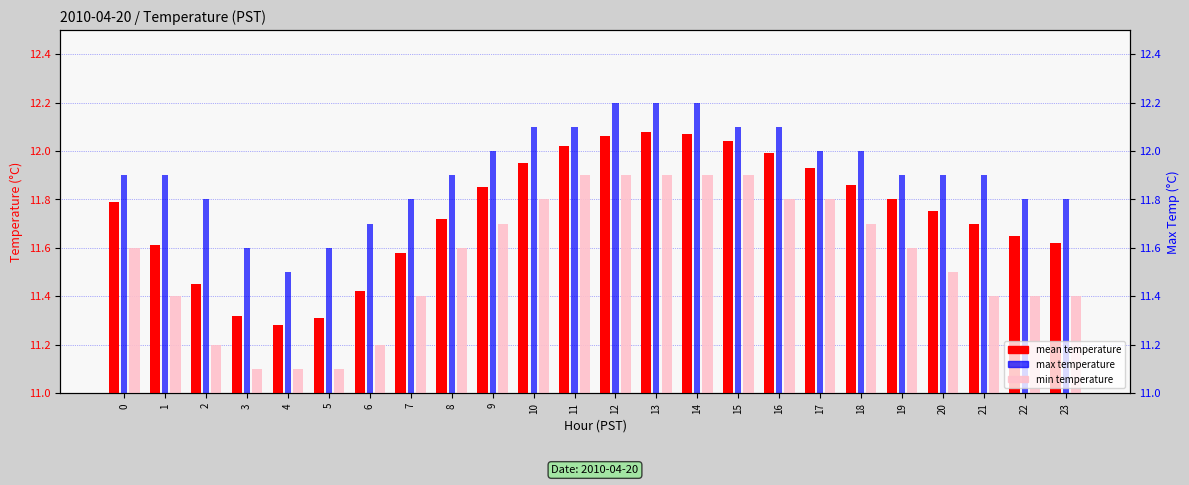

At which category does the chart reach its minimum across all series?

3